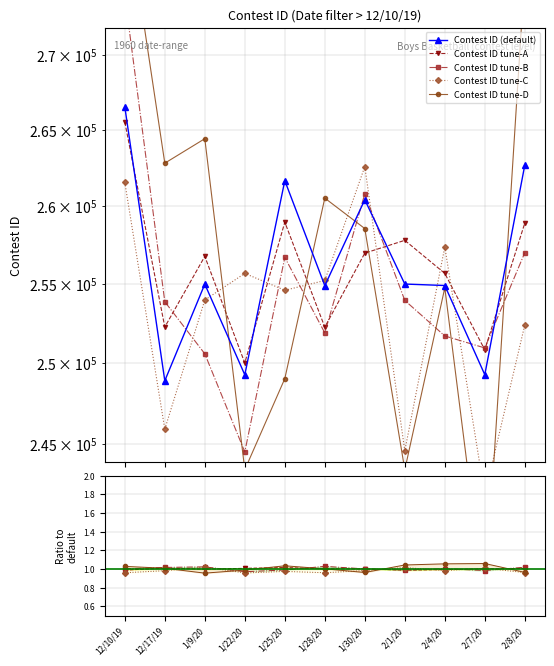

What is the label of the 5th point from the left?

1/25/20